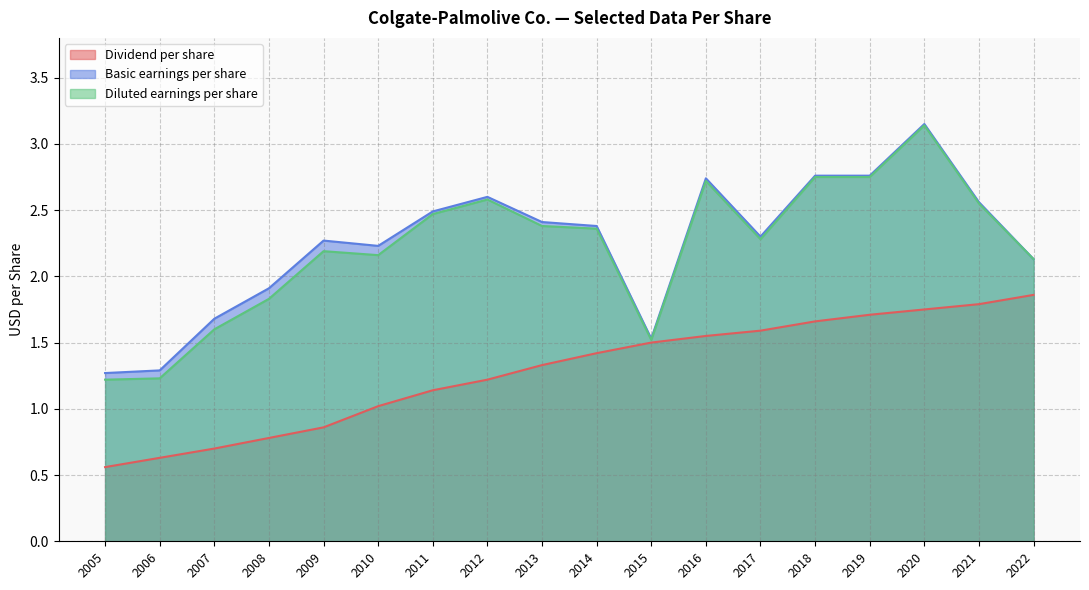

What is the maximum value shown in the chart?

3.1